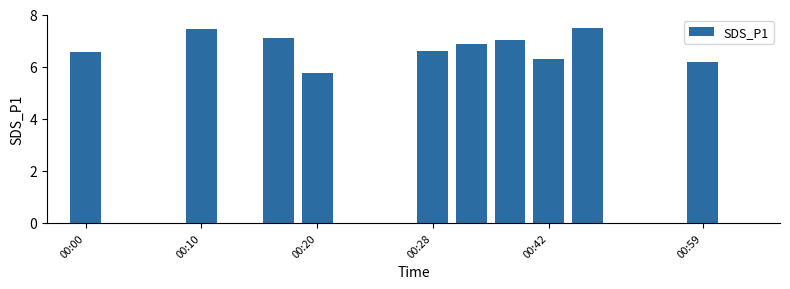

What is the smallest value displayed?

5.8